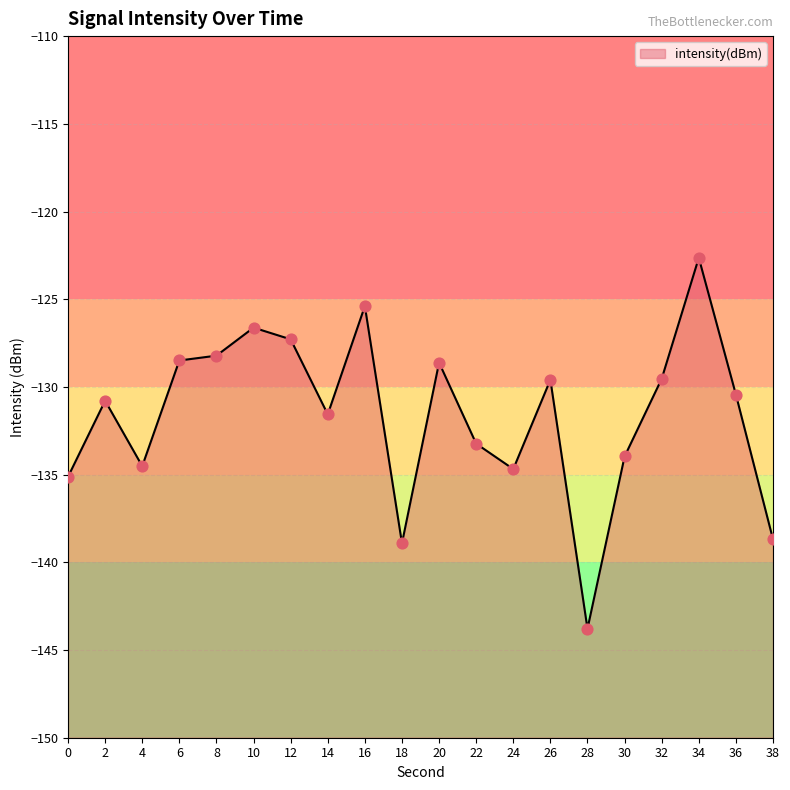

Between 14 and 18, which is larger?

14